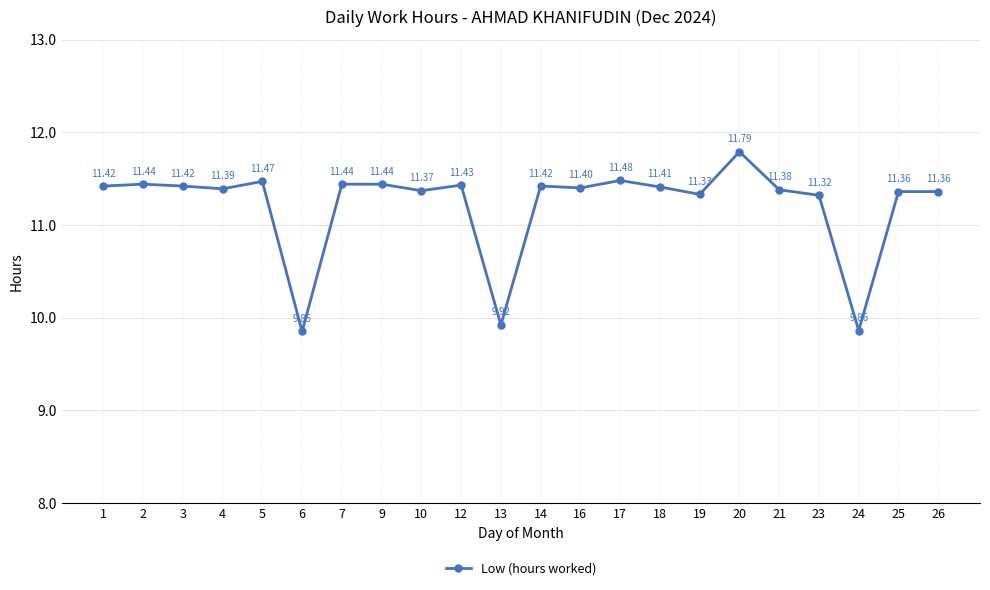

How many data points are less than 11?

3